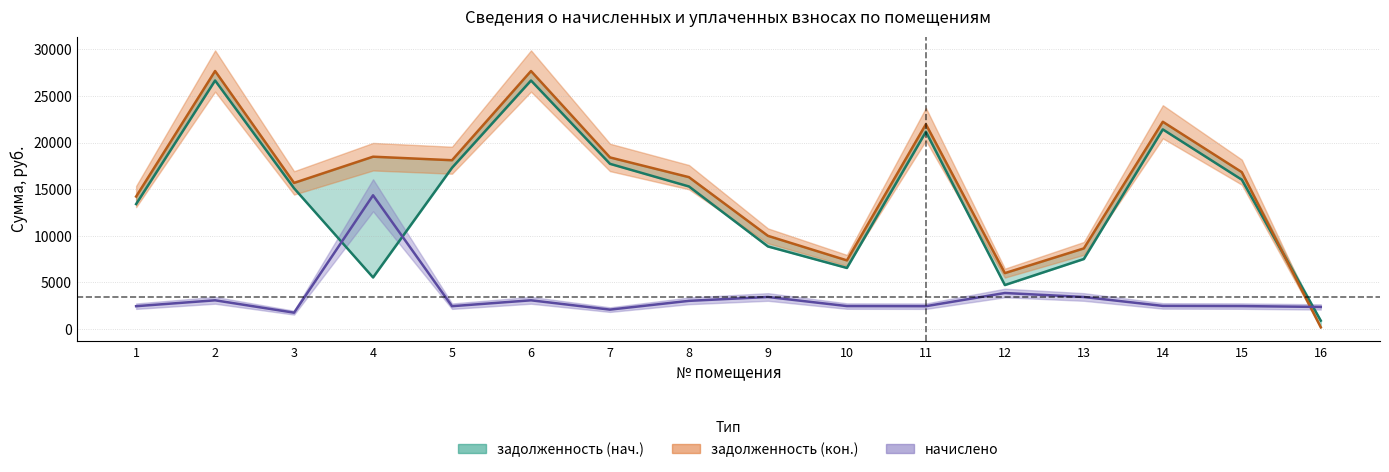

What is the difference between the maximum and minimum values in the задолженность (нач.) series?

25791.4